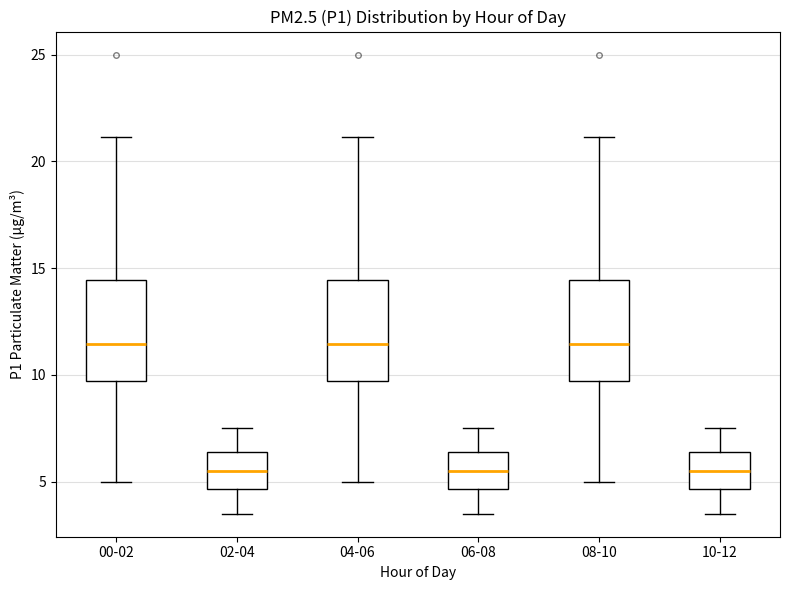

Reading left to right, transcribe this box plot: for each box, give where its median line is, the range the box spans, and where its two whiskers end, as read against the y-axis. The values are not printed on the chart, so give them approximately, as read against the axis.

00-02: median 11.5, box 9.5 to 14.5, whiskers 5.0 to 21.0
02-04: median 5.5, box 4.5 to 6.5, whiskers 3.5 to 7.5
04-06: median 11.5, box 9.5 to 14.5, whiskers 5.0 to 21.0
06-08: median 5.5, box 4.5 to 6.5, whiskers 3.5 to 7.5
08-10: median 11.5, box 9.5 to 14.5, whiskers 5.0 to 21.0
10-12: median 5.5, box 4.5 to 6.5, whiskers 3.5 to 7.5